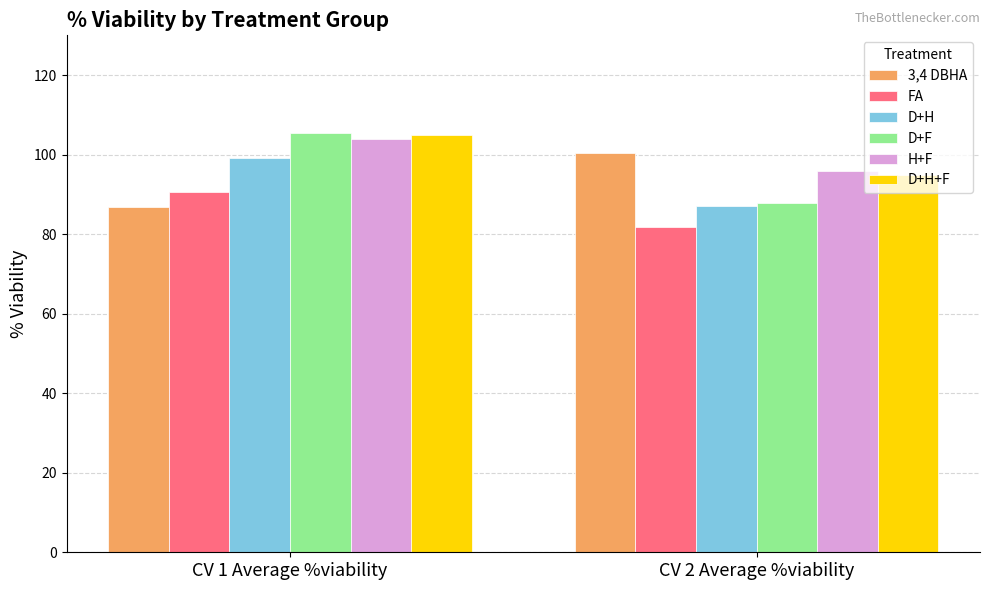

How many bars are there in each group?

6